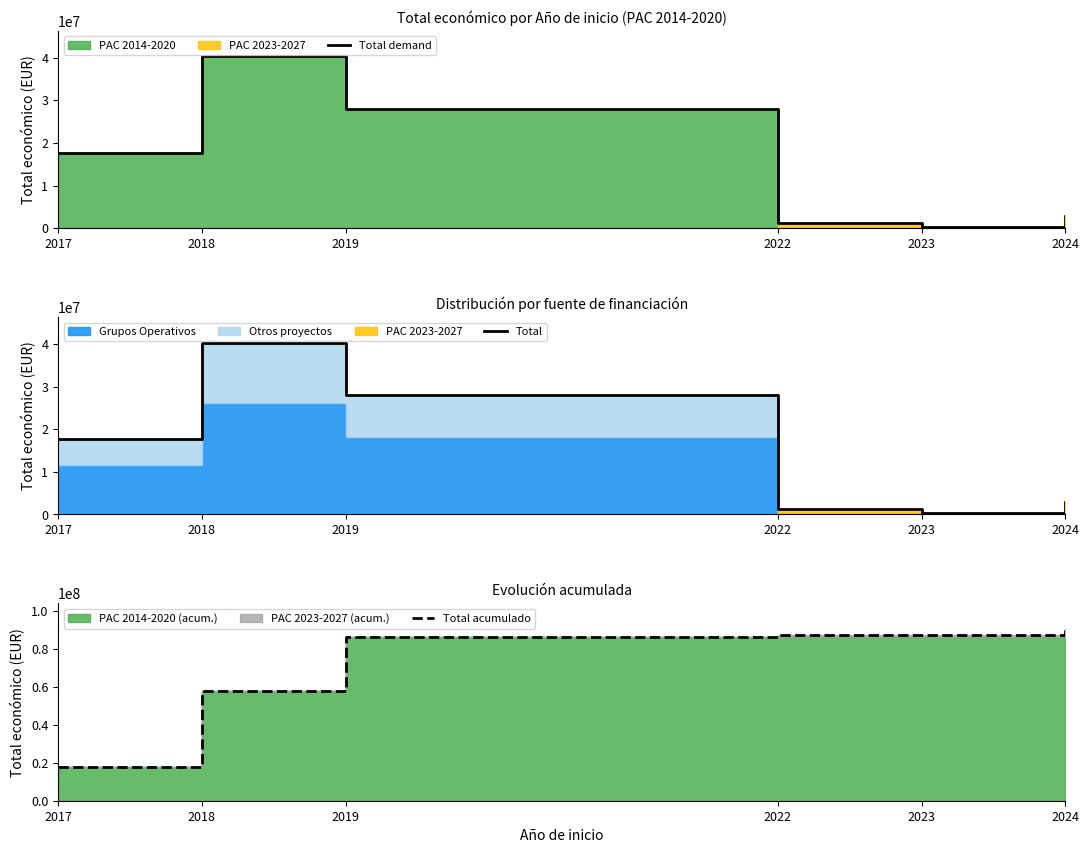

At 2023, list the series in order from smallest to largest.

Total demand, Total, Total acumulado